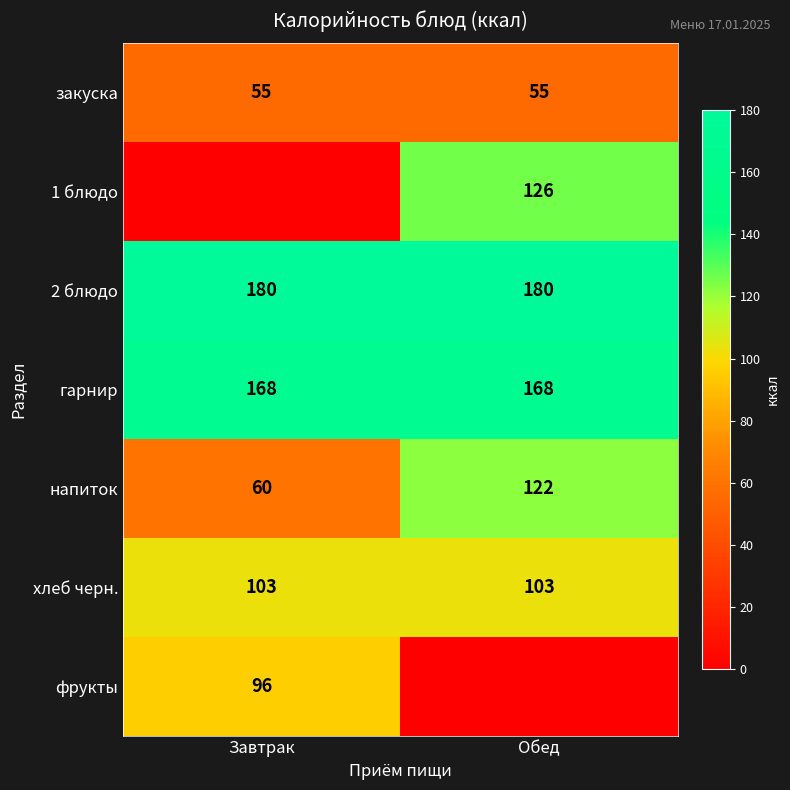

The хлеб черн. series shows 144 at Завтрак. True or false?

False